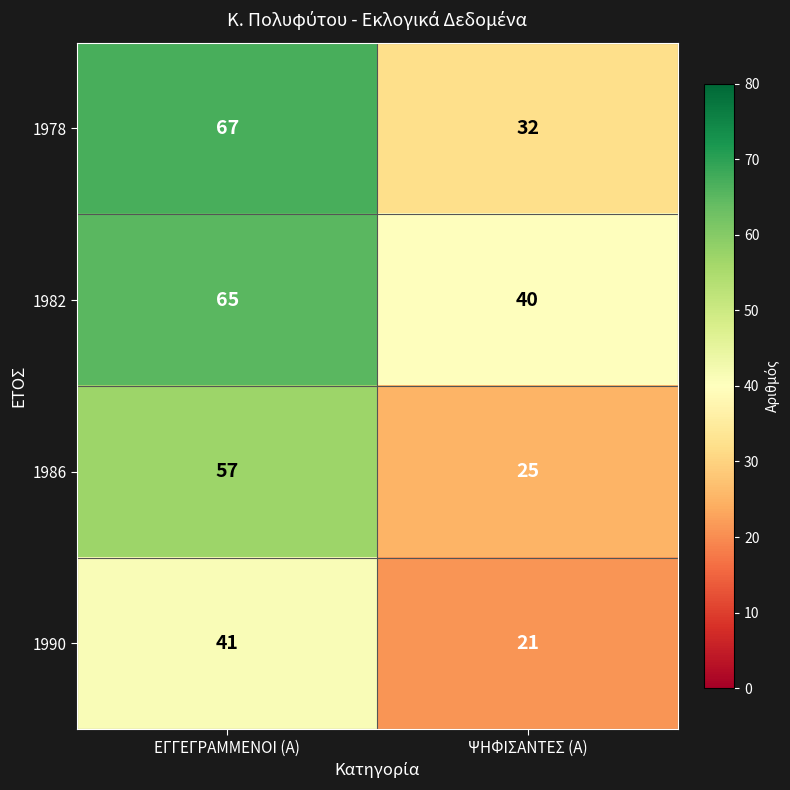

Reading left to right, extract all data points from this chart.

1978: 67	32
1982: 65	40
1986: 57	25
1990: 41	21